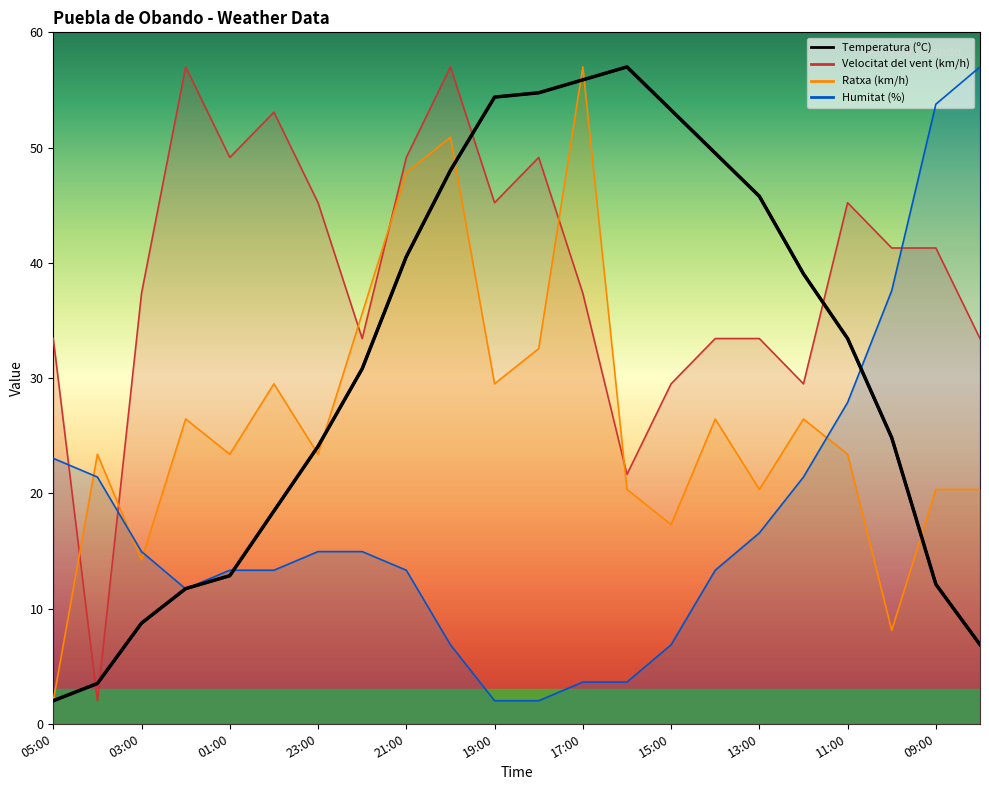

True or false: Velocitat del vent (km/h) and Ratxa (km/h) intersect in this chart.

True